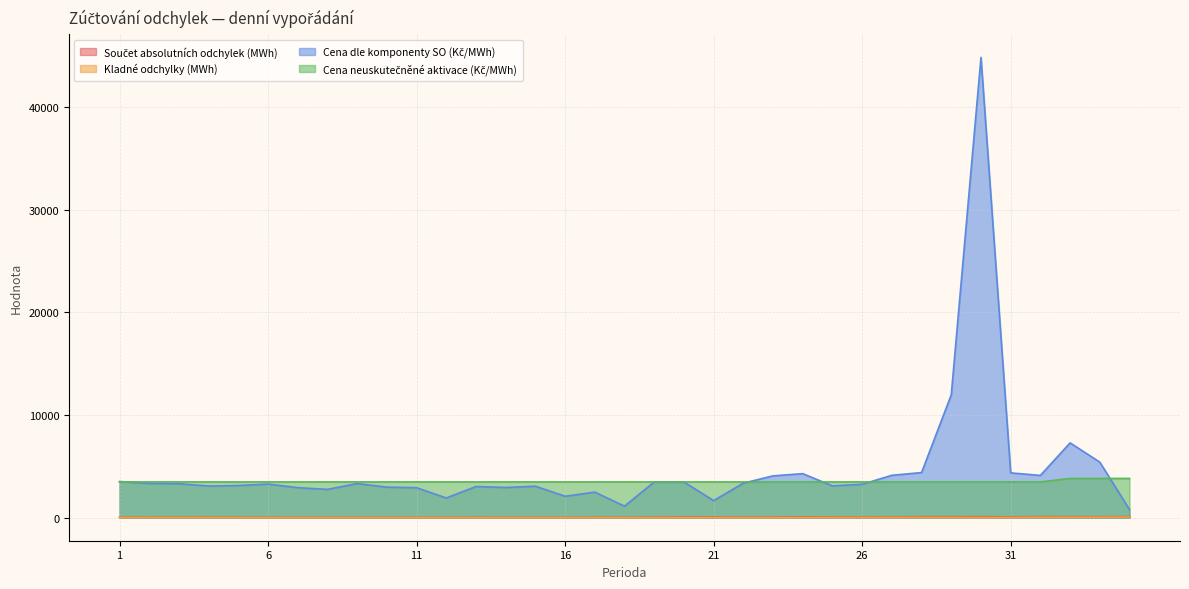

In Součet absolutních odchylek (MWh), how many points are lower than both neighbors (excluding endpoints)?

9